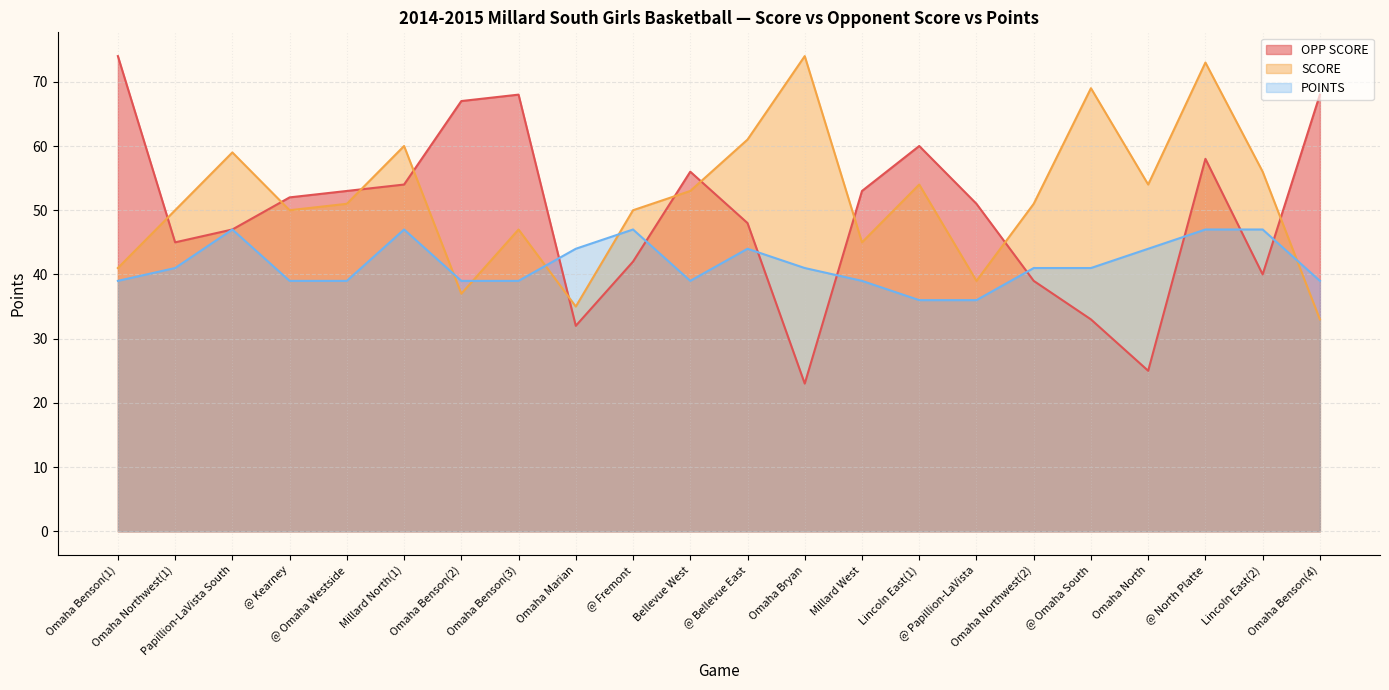

What is the difference between the SCORE values at Omaha Northwest(1) and Papillion-LaVista South?

9